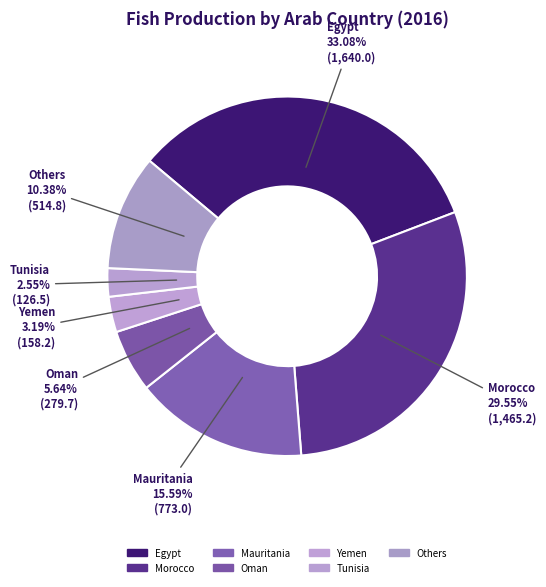

Which category has the biggest portion of the pie?

Egypt